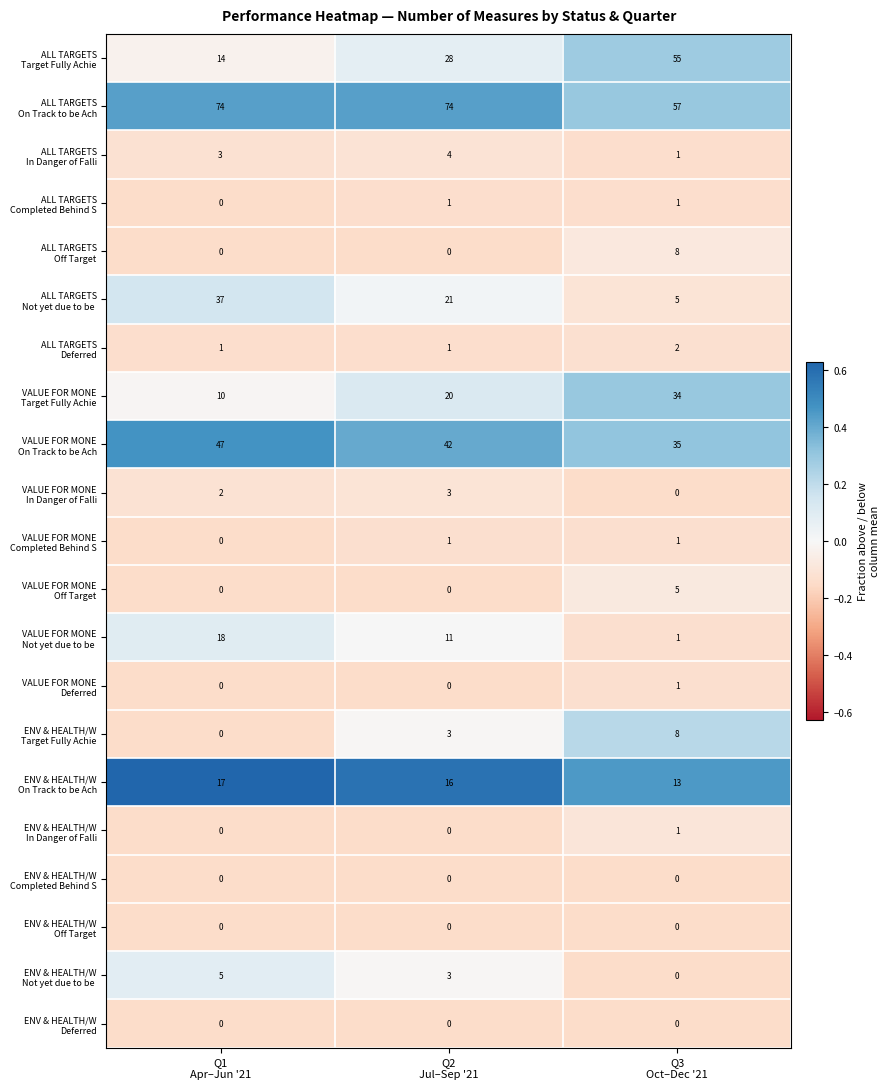

How many data points does each series have?

3